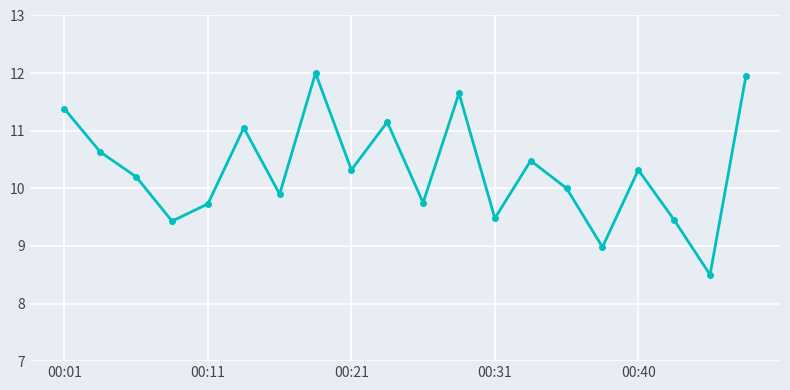

What is the difference between the maximum and minimum values?

3.5